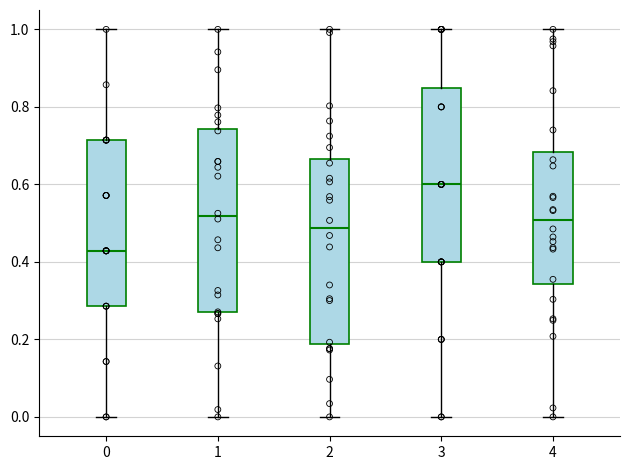

Which box's median line is the highest?

3